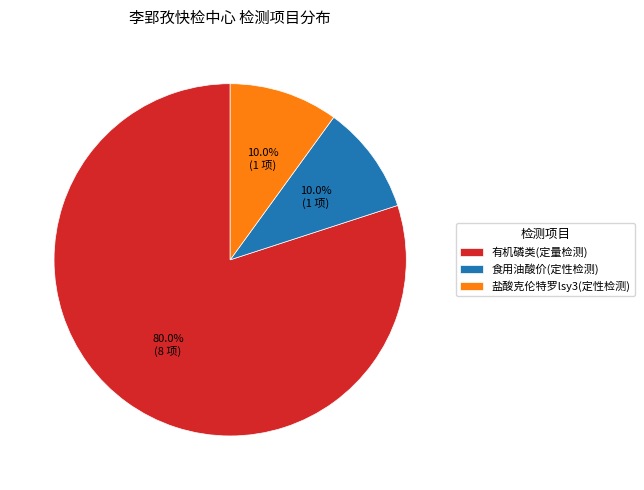

Which category has the biggest portion of the pie?

有机磷类(定量检测)